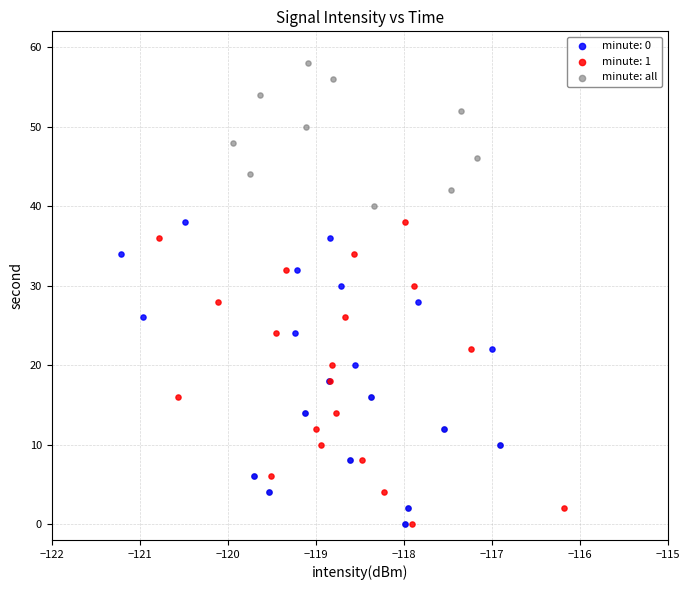

Which series has the widest spread of Y values?

minute: all